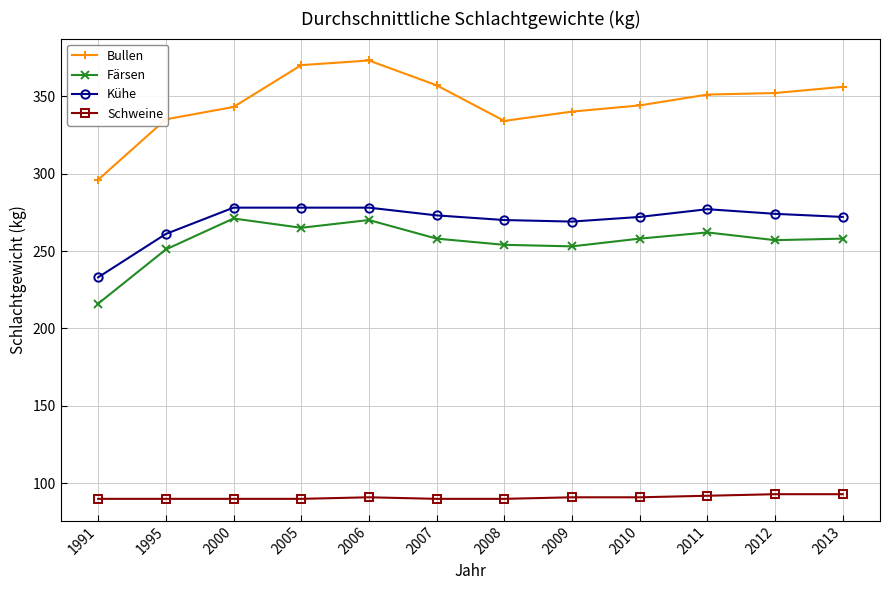

What is the difference between the maximum and second lowest values in the Kühe series?

17